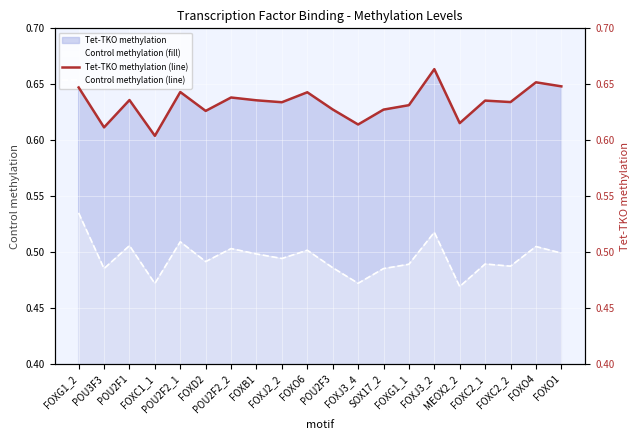

What is the minimum value shown in the chart?

0.5